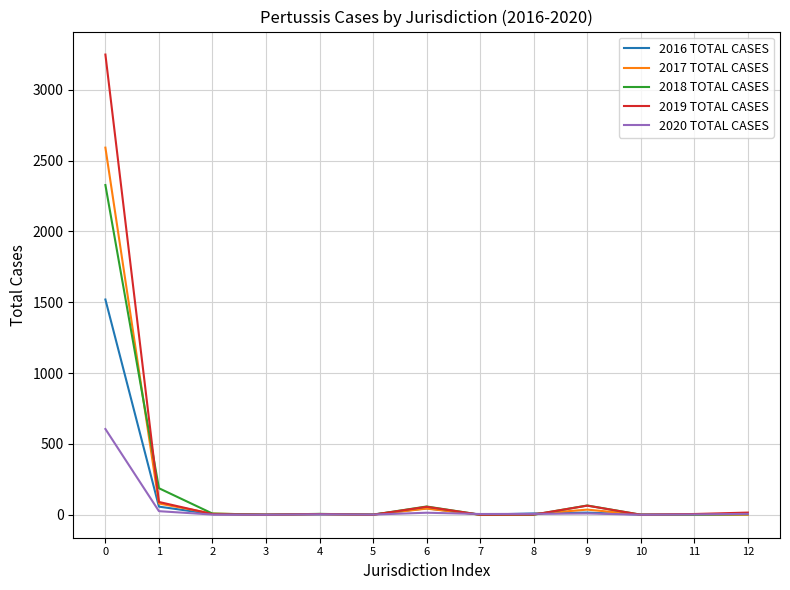

What is the maximum value shown in the chart?

3248